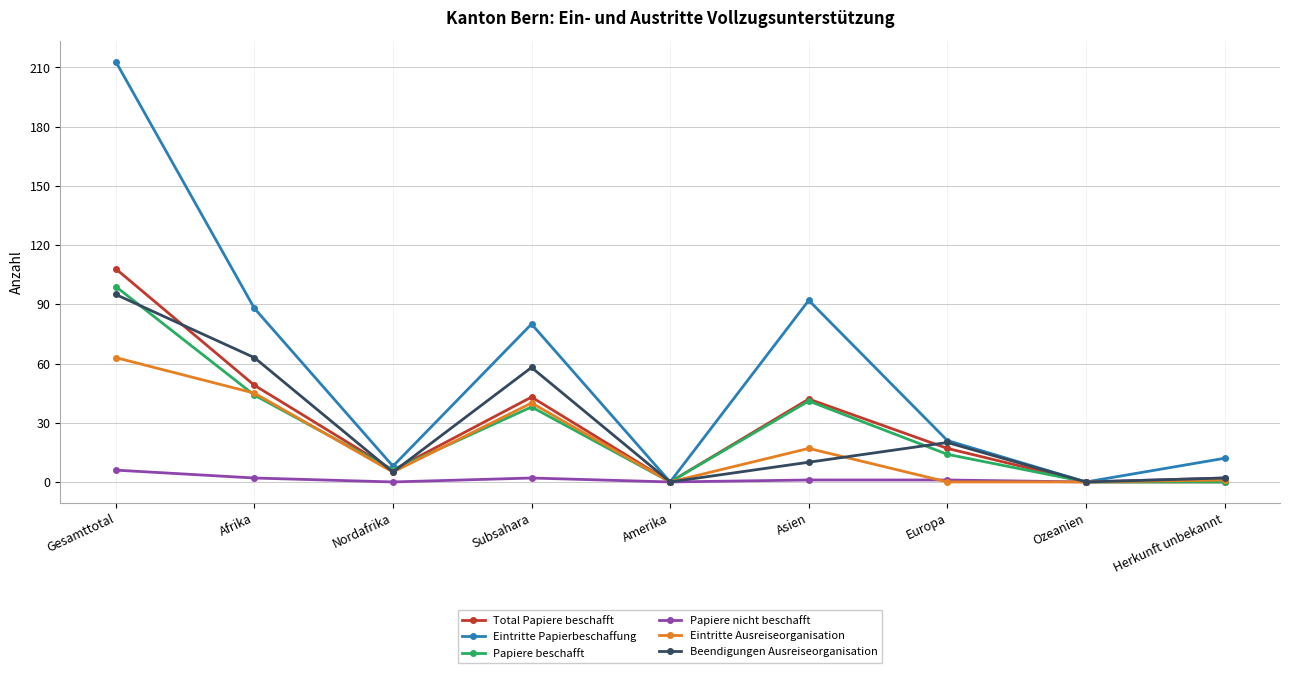

Reading left to right, extract all data points from this chart.

Total Papiere beschafft: 108	49	6	43	0	42	17	0	0
Eintritte Papierbeschaffung: 213	88	8	80	0	92	21	0	12
Papiere beschafft: 99	44	6	38	0	41	14	0	0
Papiere nicht beschafft: 6	2	0	2	0	1	1	0	2
Eintritte Ausreiseorganisation: 63	45	5	40	0	17	0	0	1
Beendigungen Ausreiseorganisation: 95	63	5	58	0	10	20	0	2